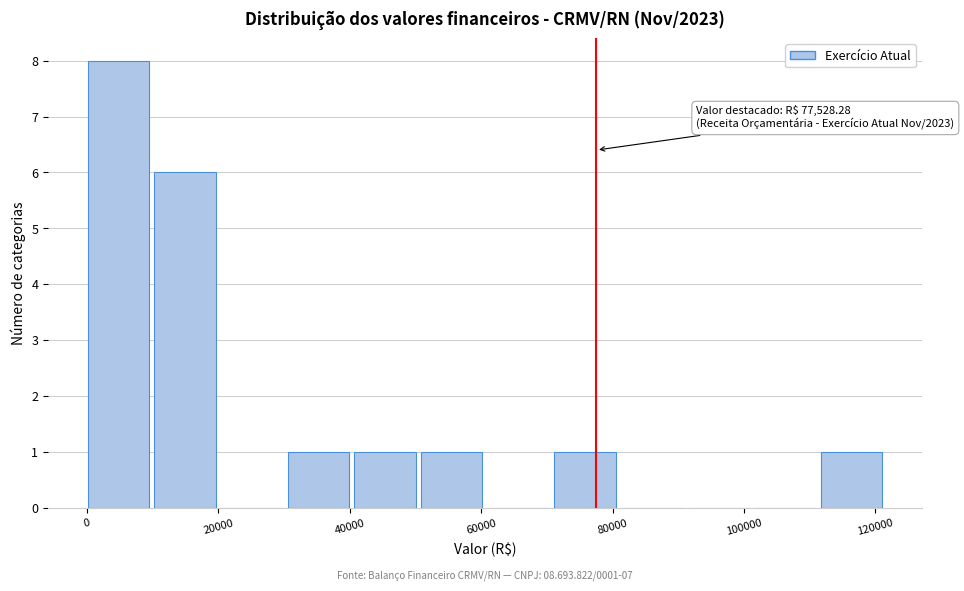

Over which range of the x-axis is the bar tallest?

0 to 10000